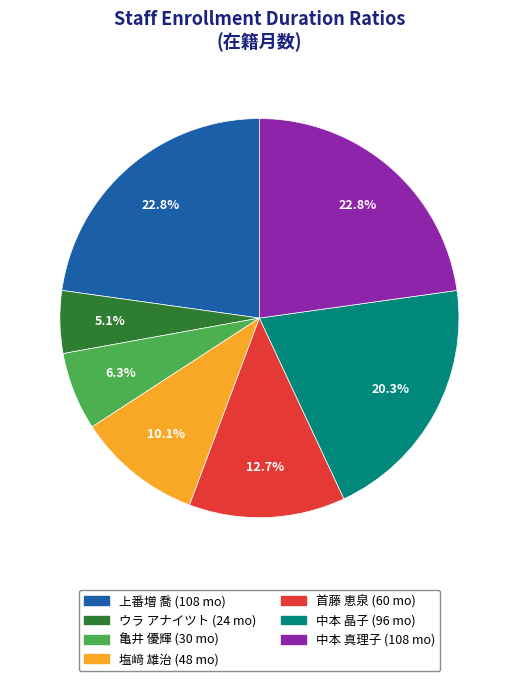

Which slice is the smallest?

ウラ アナイツト